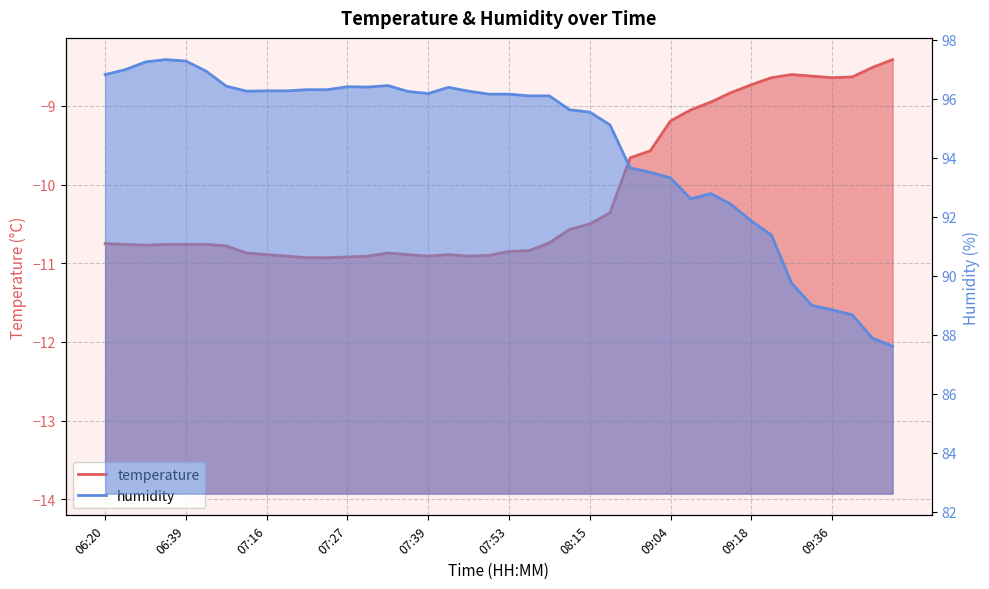

How many lines are shown in the chart?

2